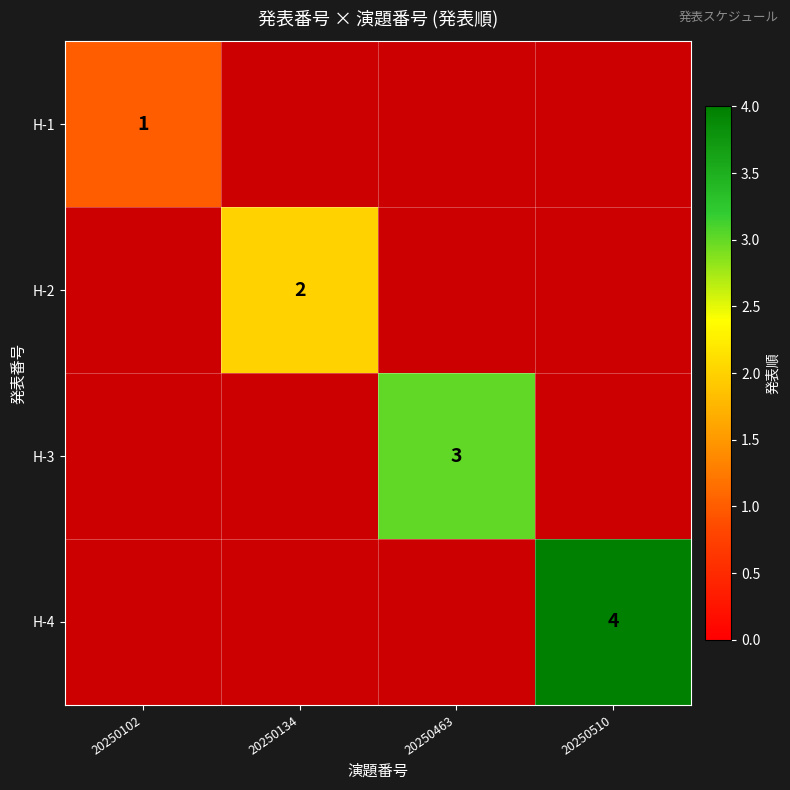

The value of H-1 at 20250102 is 1. True or false?

True